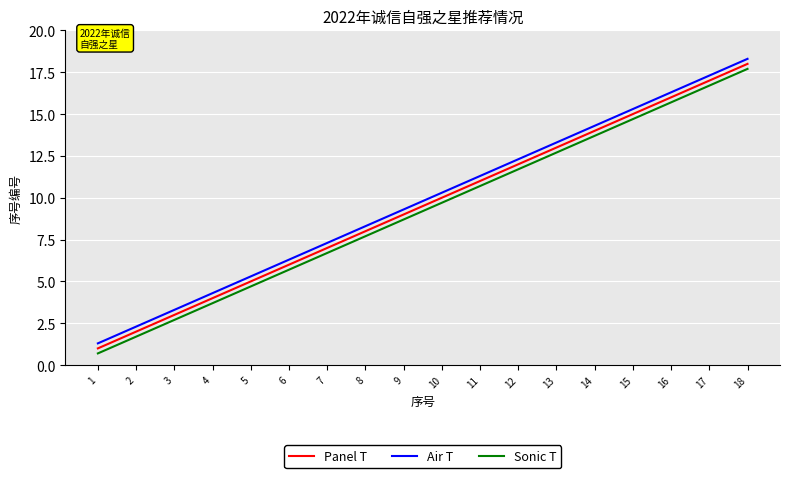

True or false: Sonic T and Air T intersect in this chart.

False